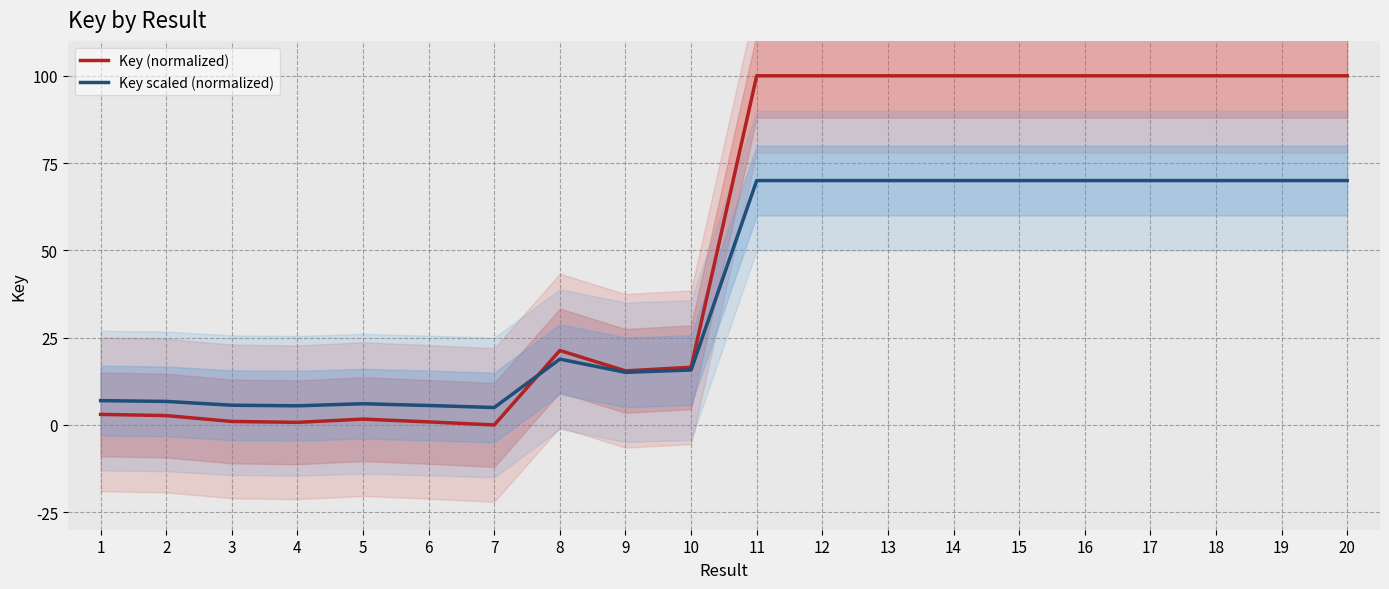

Which series has the largest range (max minus min)?

Key (normalized)